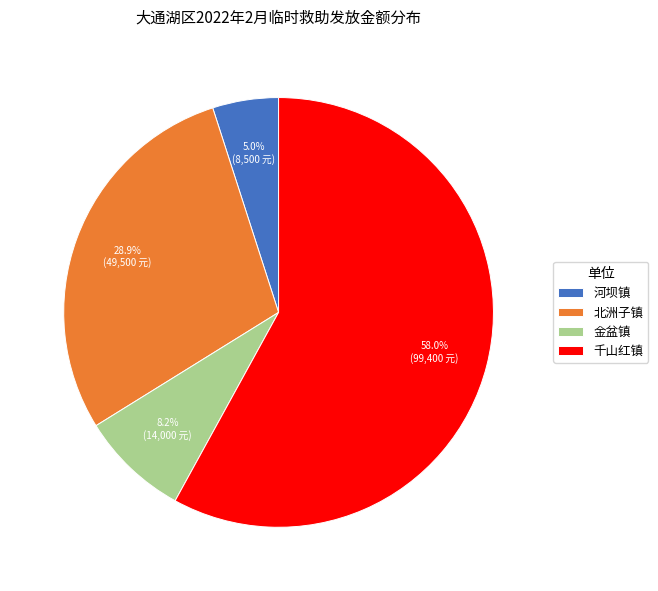

Which slice is the largest?

千山红镇